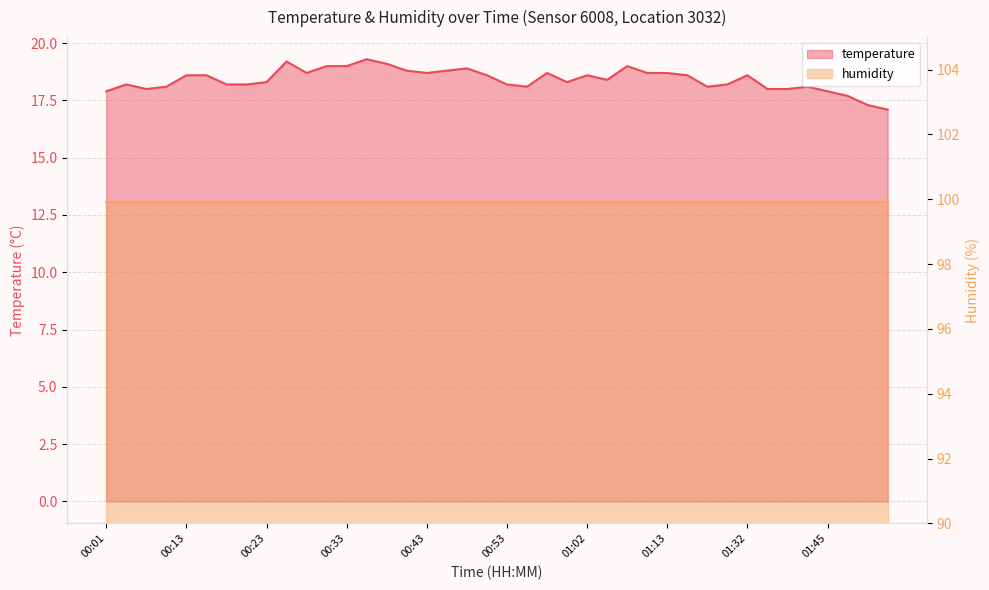

True or false: the data has more than 1 interior local peaks.

True